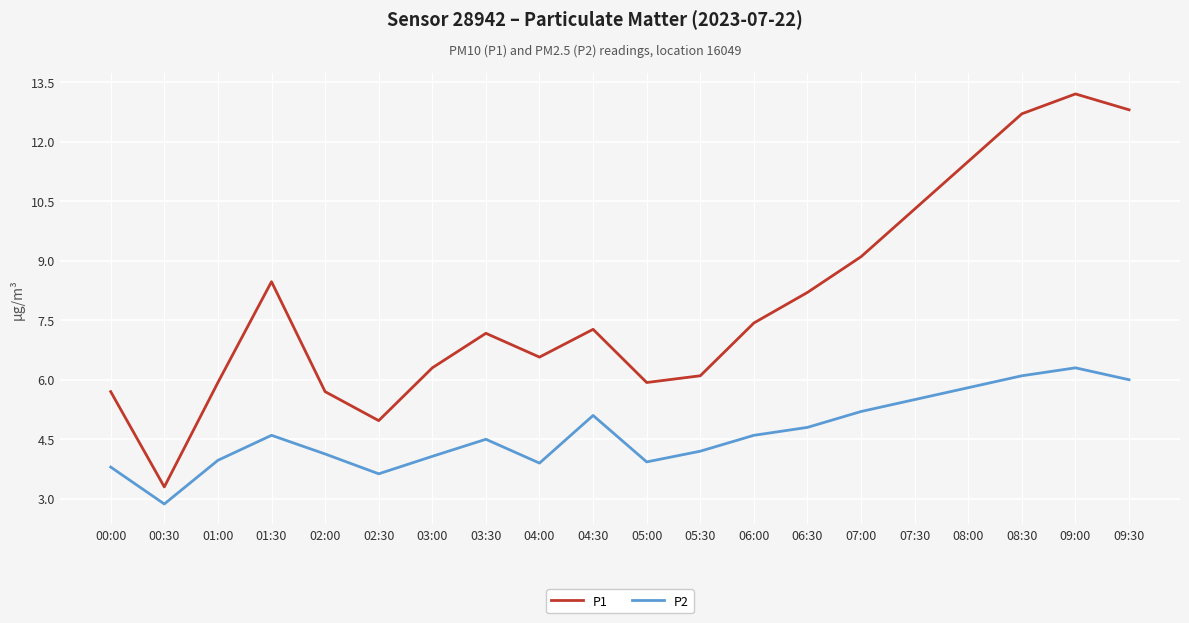

What are all the series names shown in the legend?

P1, P2